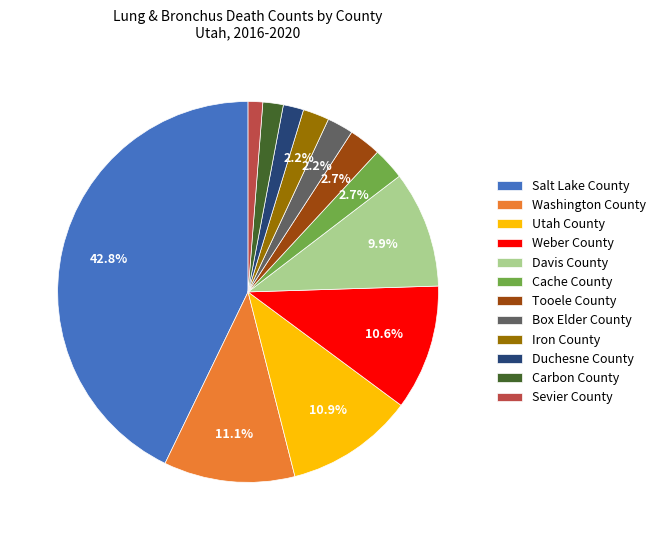

How many slices are in this pie chart?

12